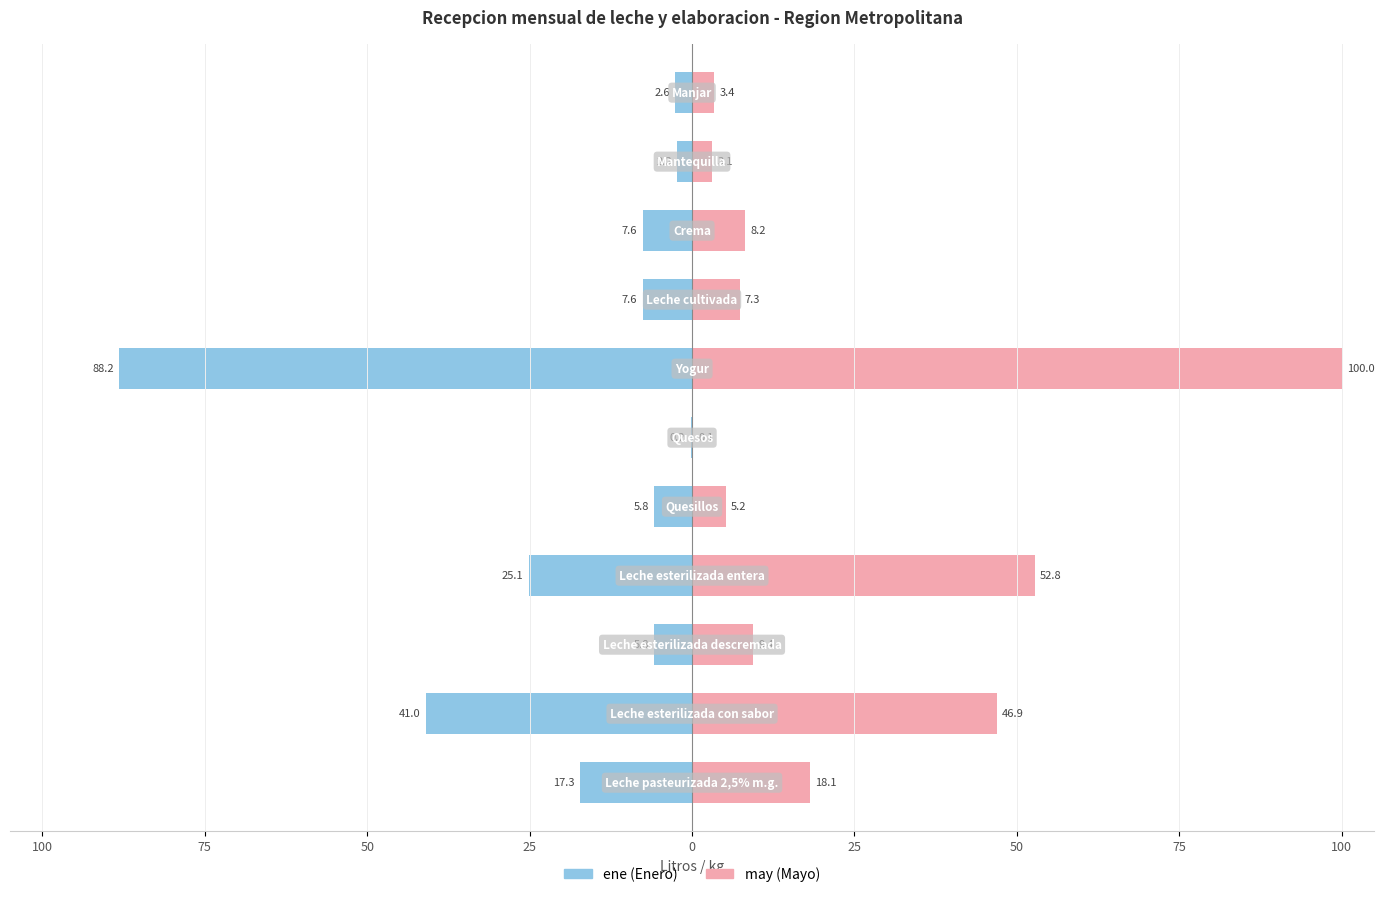

The value of ene at 10 is -3.9. True or false?

False